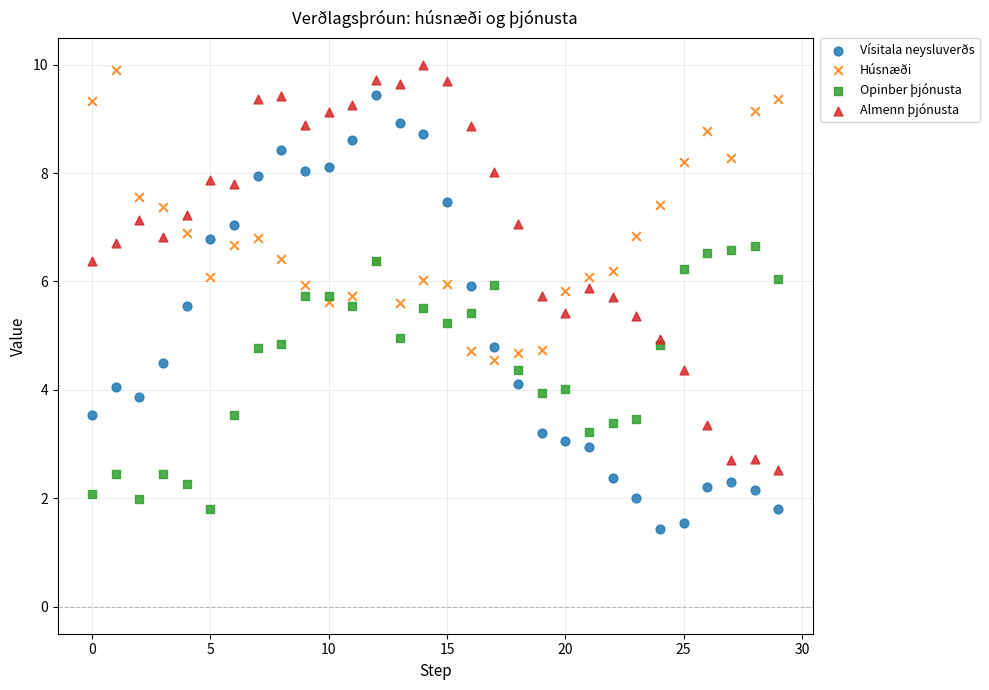

Which series has the widest spread of Y values?

Vísitala neysluverðs